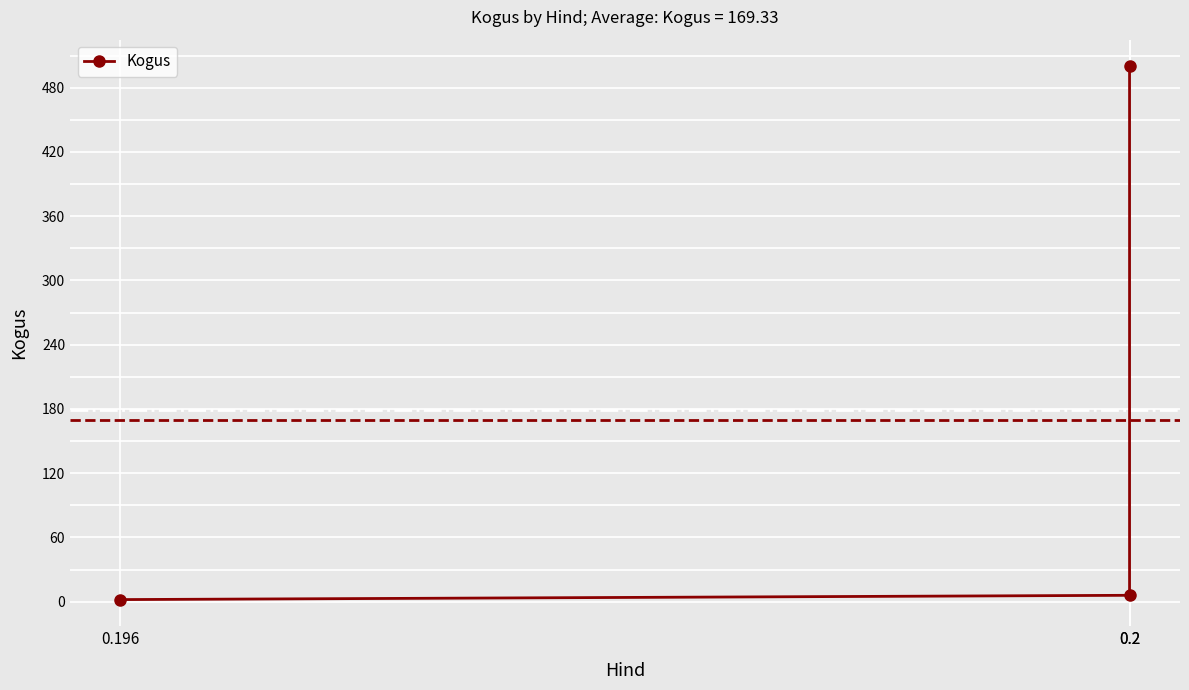

Rank the categories by value from lowest to highest.

0.196, 0.2, 0.2